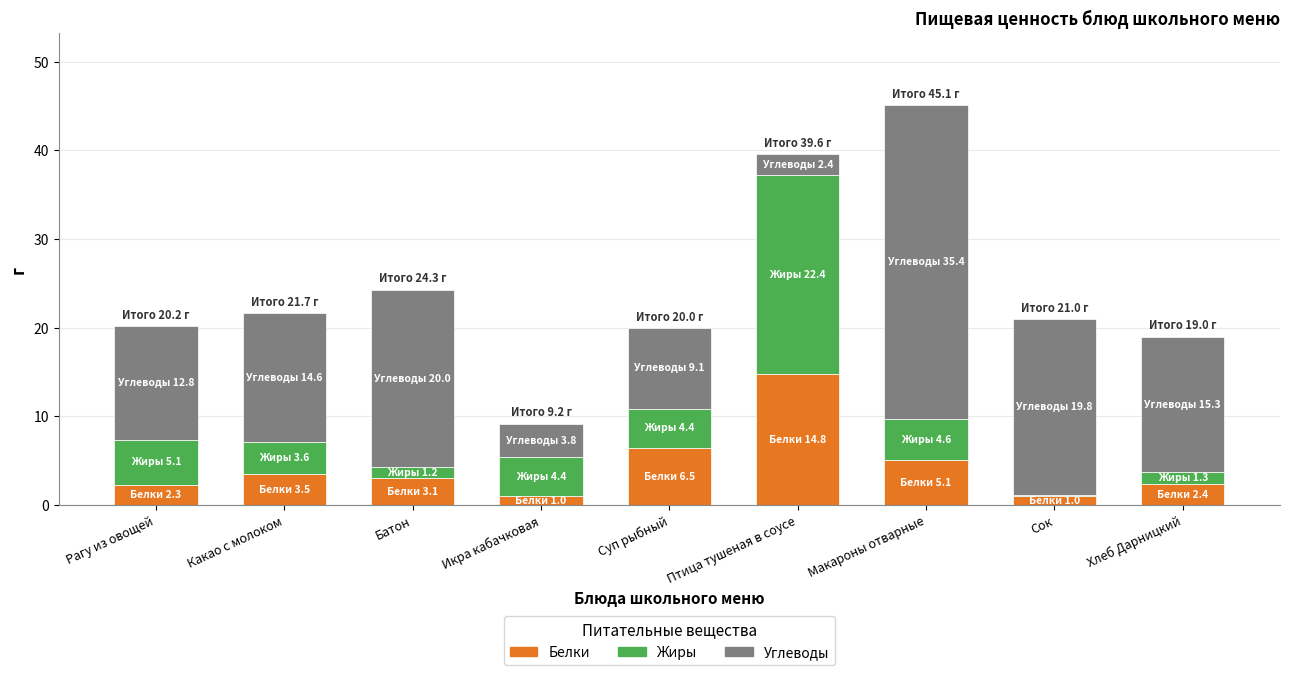

Are the bars grouped side by side (vs. stacked)?

No